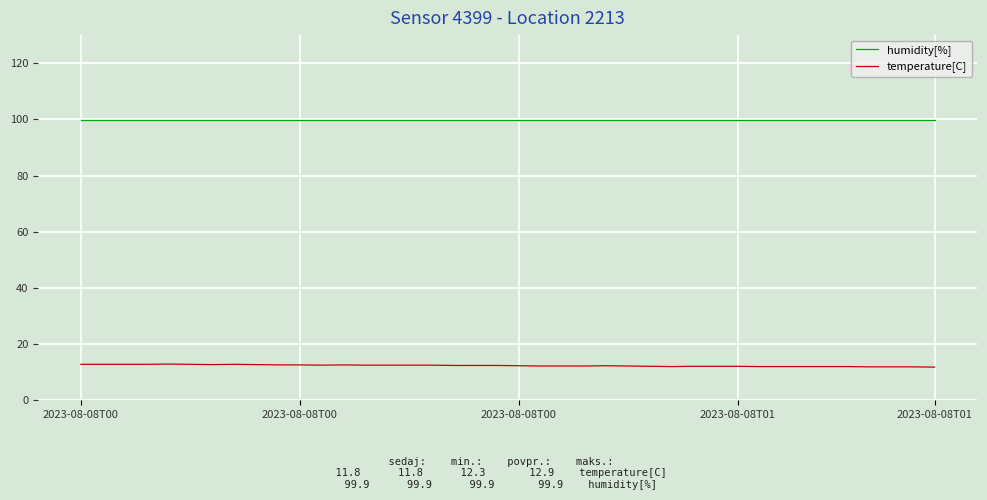

What is the highest value of the humidity[%] series?

99.9